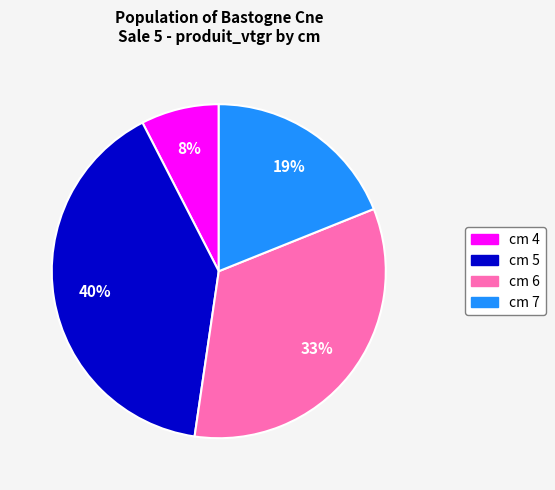

What percentage is the cm 4 slice, to the nearest percent?

8%